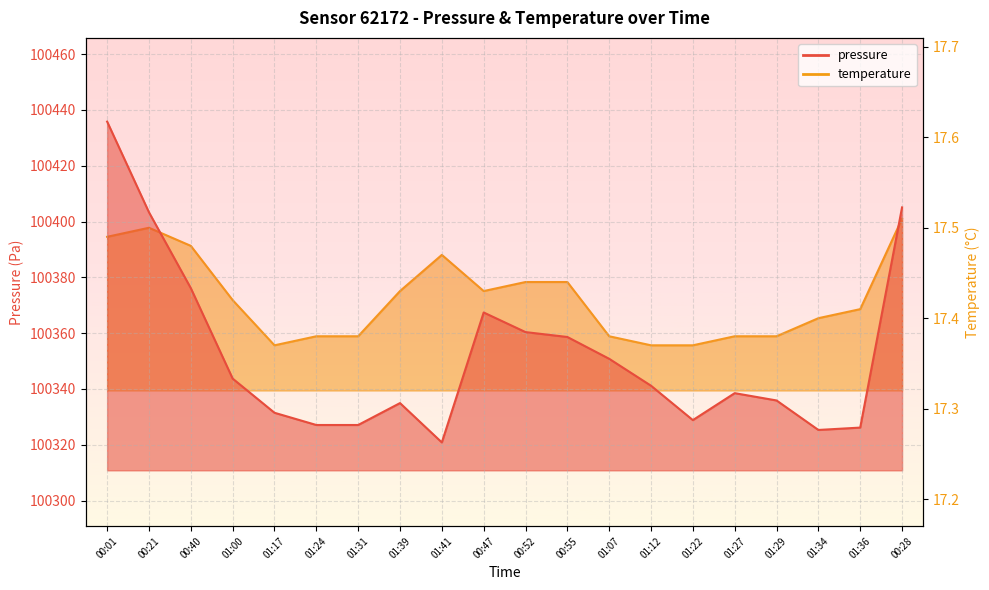

Rank the categories by pressure value from highest to lowest.

00:01, 00:28, 00:21, 00:40, 00:47, 00:52, 00:55, 01:07, 01:00, 01:12, 01:27, 01:29, 01:39, 01:17, 01:22, 01:24, 01:31, 01:36, 01:34, 01:41